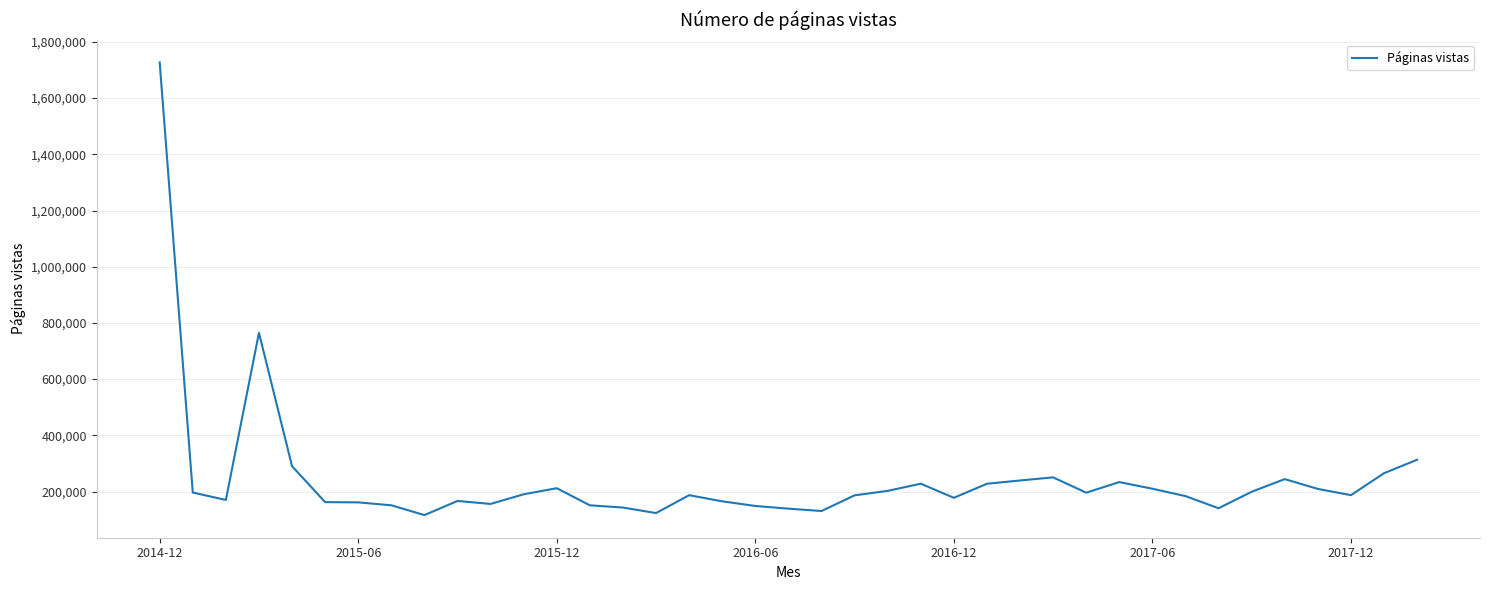

What is the minimum value shown in the chart?

116117